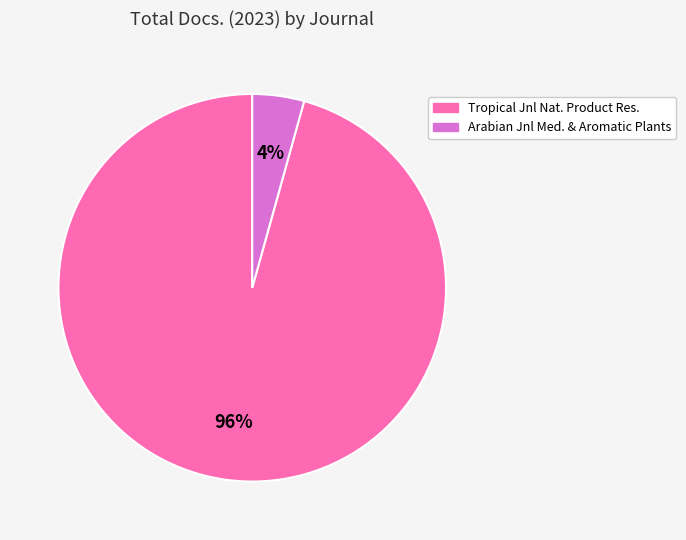

Is there a majority slice in this chart?

Yes